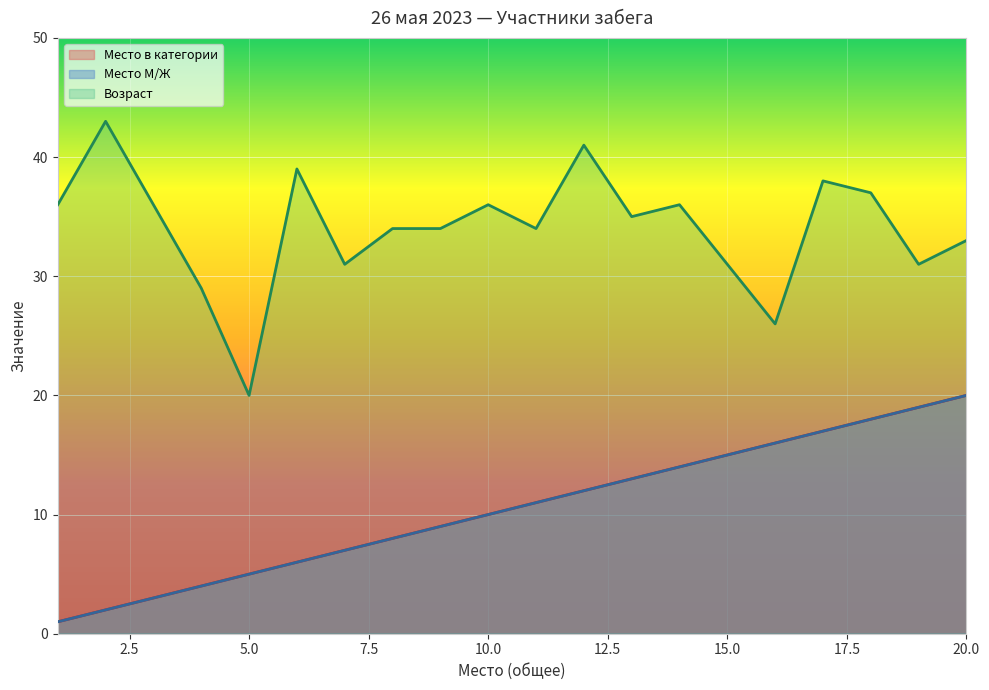

Is it true that Возраст equals 62 at 3?

False